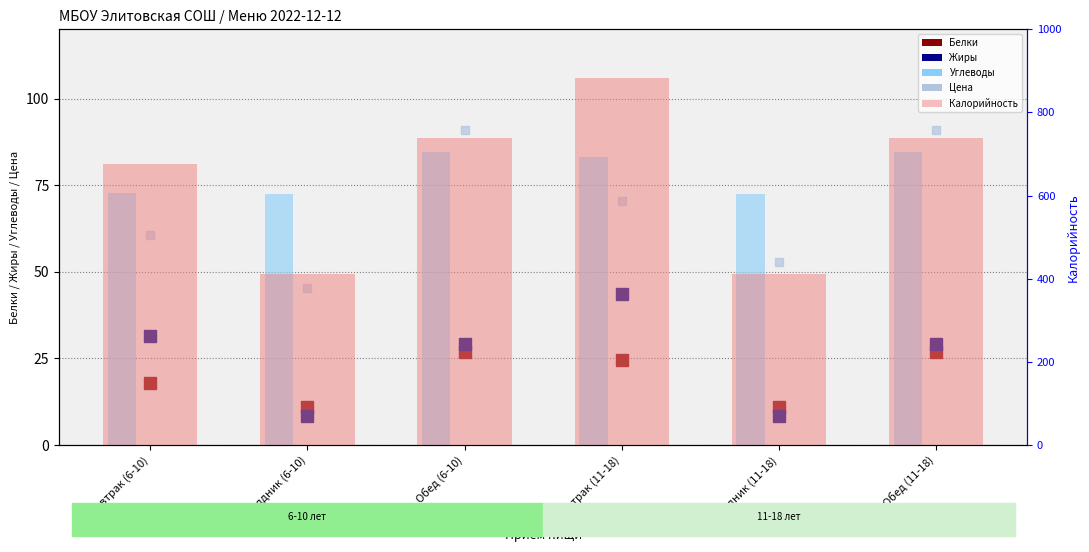

Reading left to right, transcribe all the data shown in this chart.

Белки: 17.9	11.0	26.9	24.6	11.0	26.9
Жиры: 31.4	8.5	29.2	43.7	8.5	29.2
Цена: 60.6	45.4	90.9	70.4	52.8	90.9
Углеводы: 72.7	72.5	84.5	83.2	72.5	84.5
Калорийность: 676.8	411.5	739.2	882.1	411.5	739.2